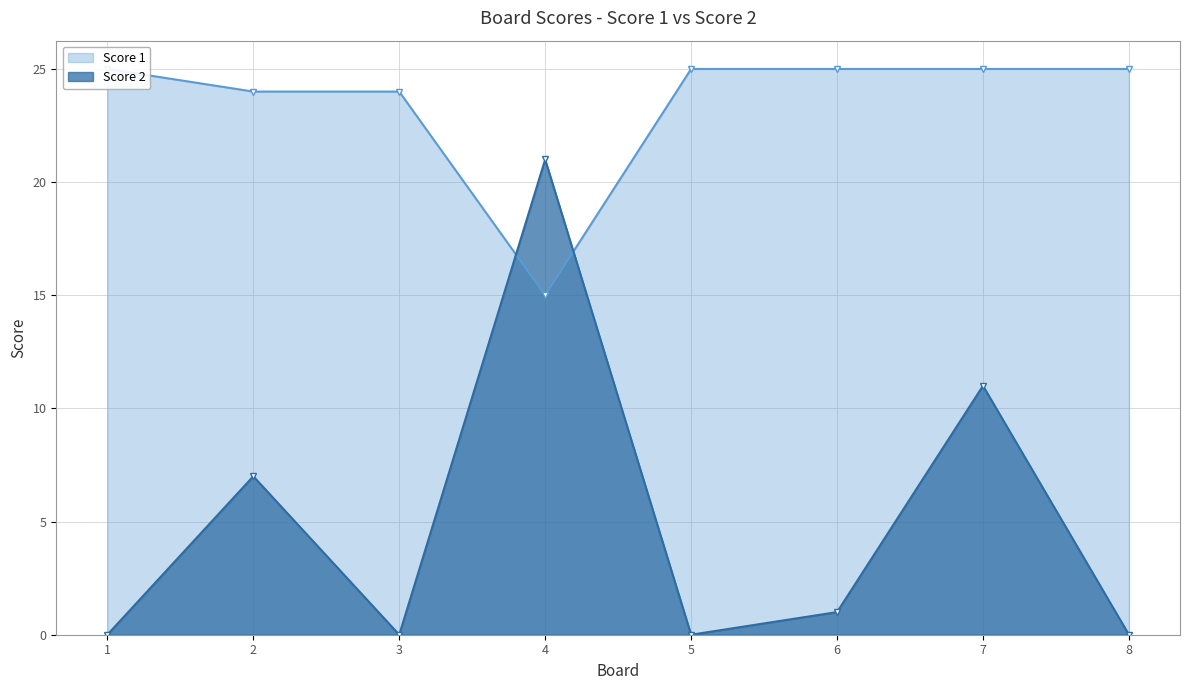

At how many categories does at least one series exceed 9?

8